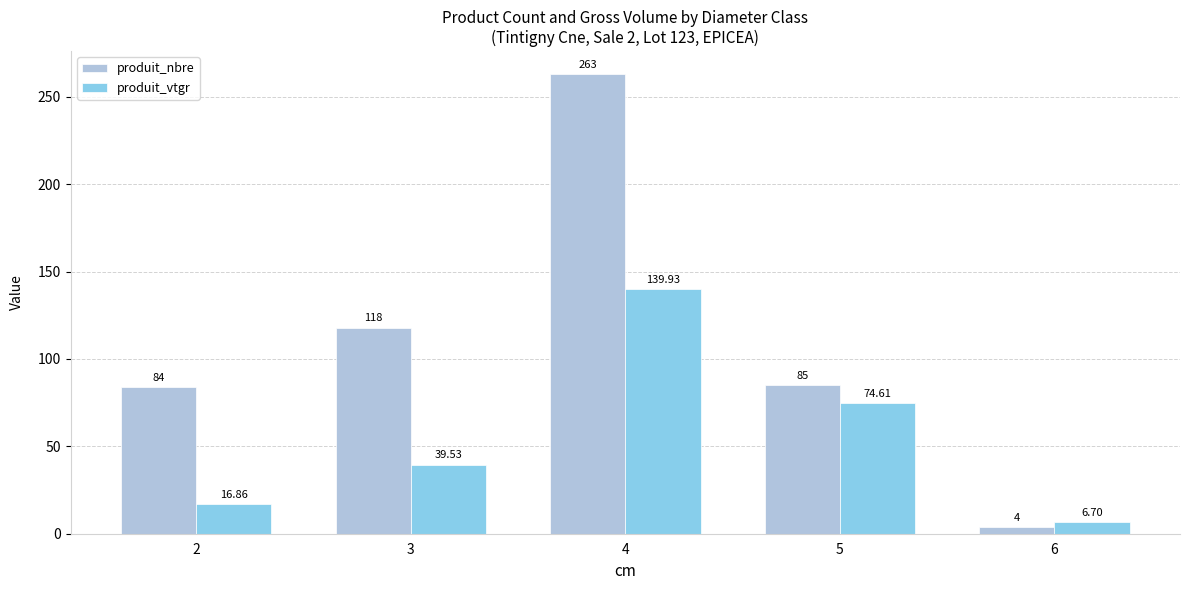

List the series in order of their peak value, highest first.

produit_nbre, produit_vtgr